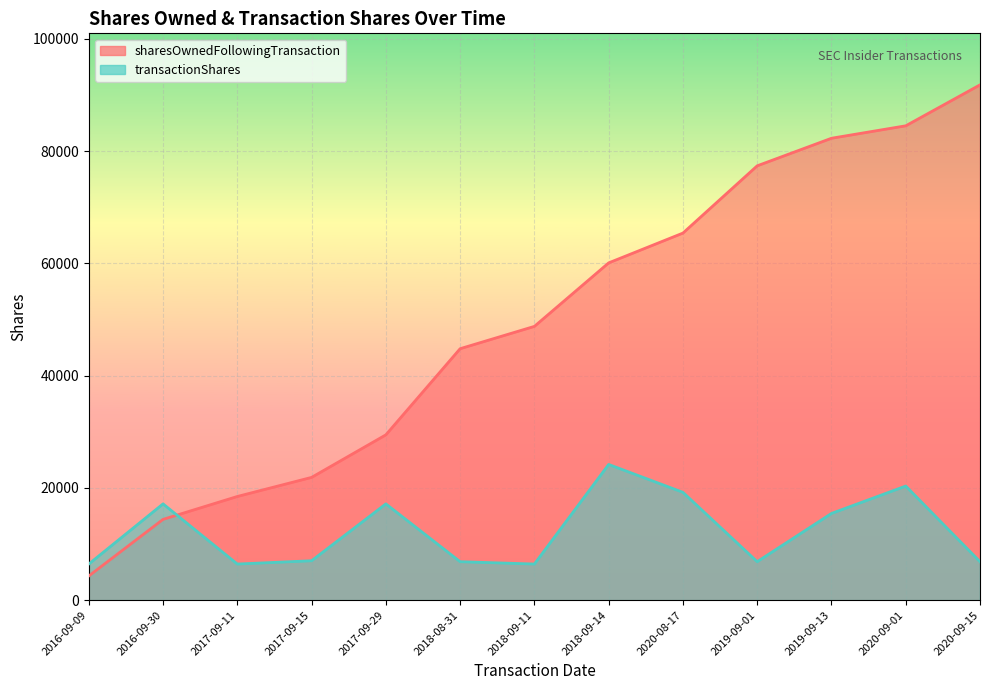

Read the transactionShares value at 2016-09-30.

17156